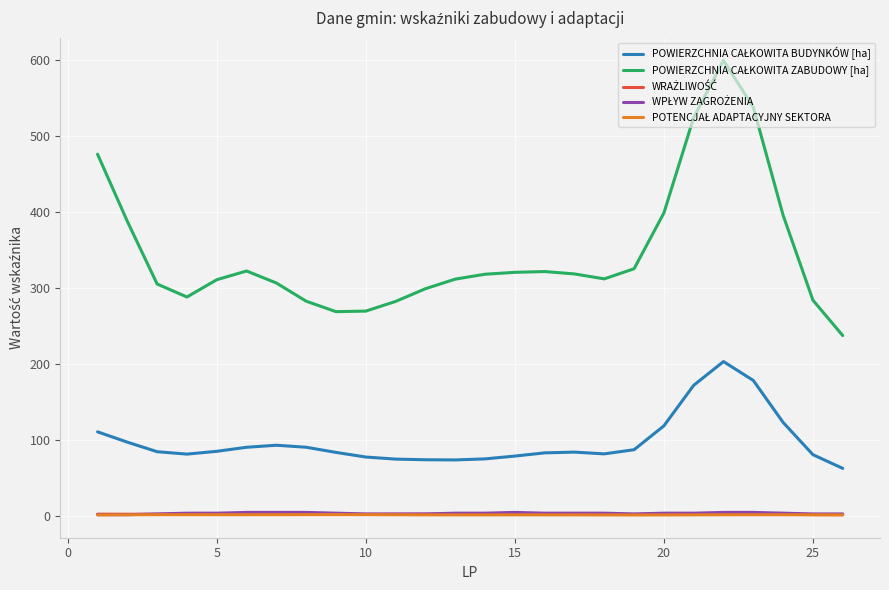

What is the greatest value displayed?

599.0